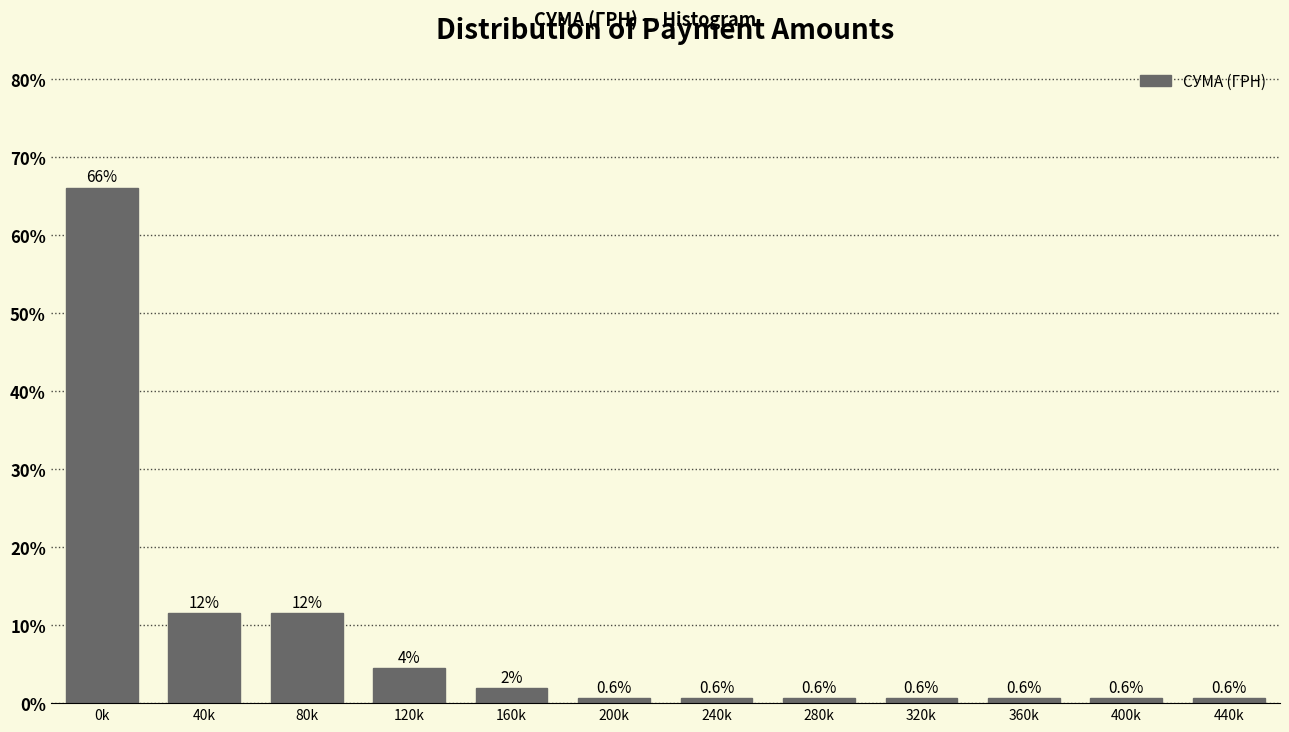

What is the minimum value shown in the chart?

0.6